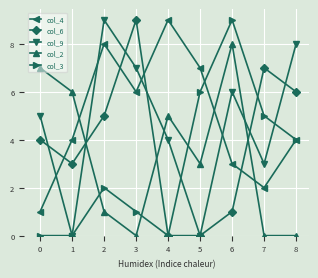

The col_3 series shows 0 at 1. True or false?

True